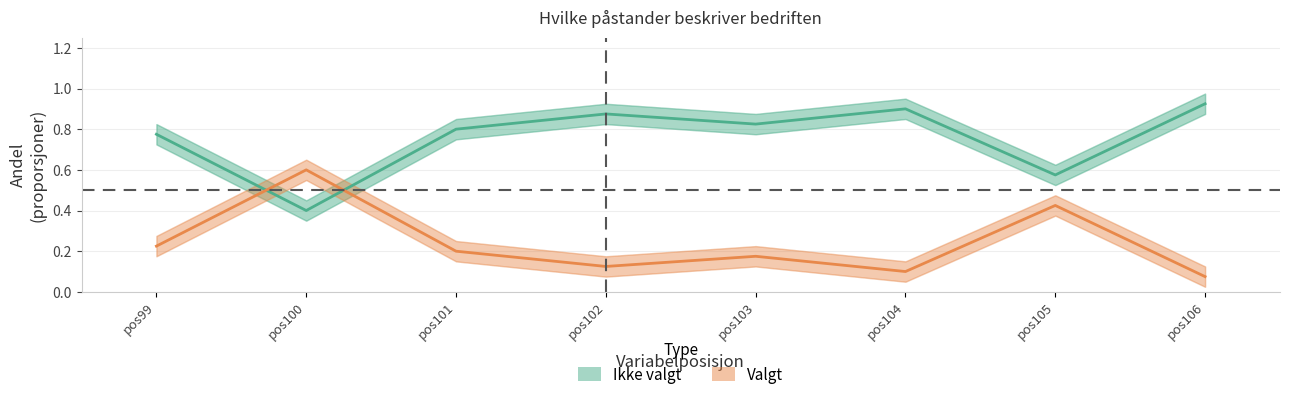

Is the value of Ikke valgt at pos102 greater than the value of Valgt at pos103?

Yes